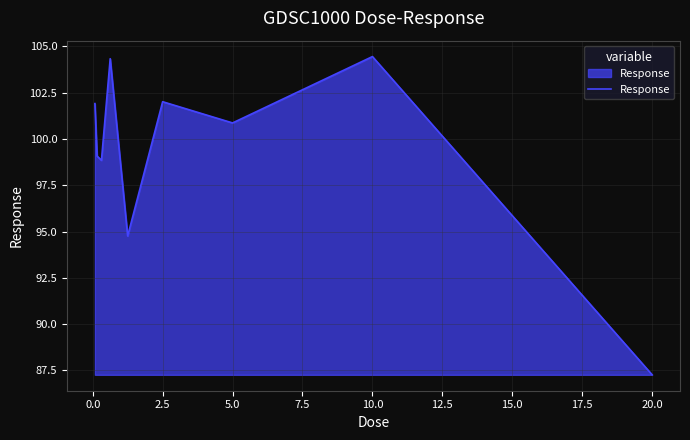

What is the average value?

99.3